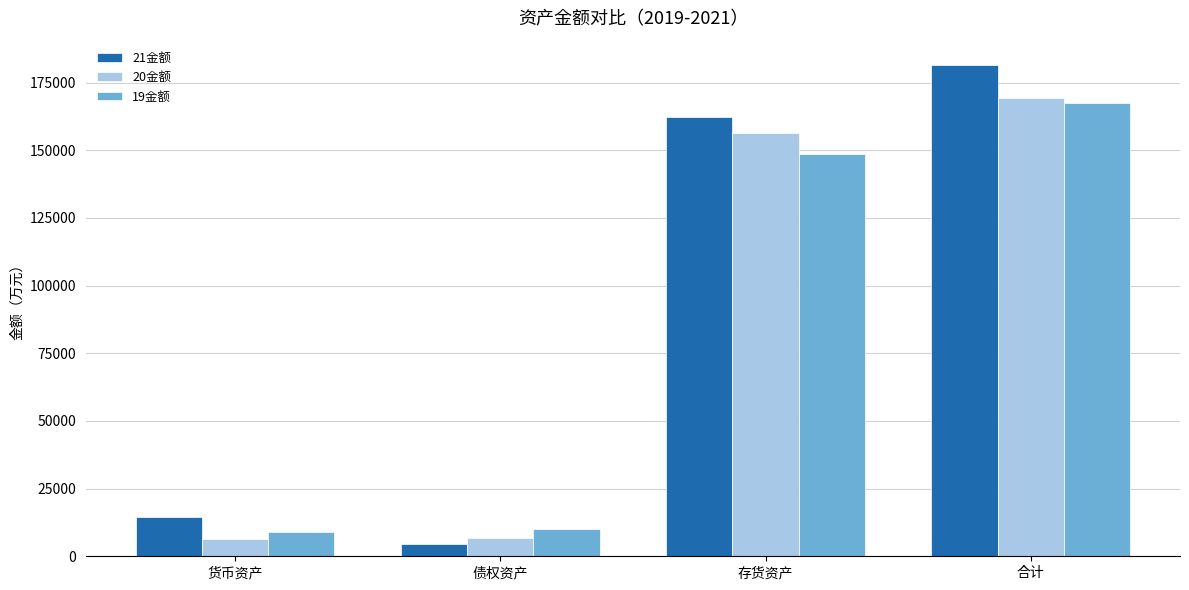

At which category does the chart reach its minimum across all series?

债权资产